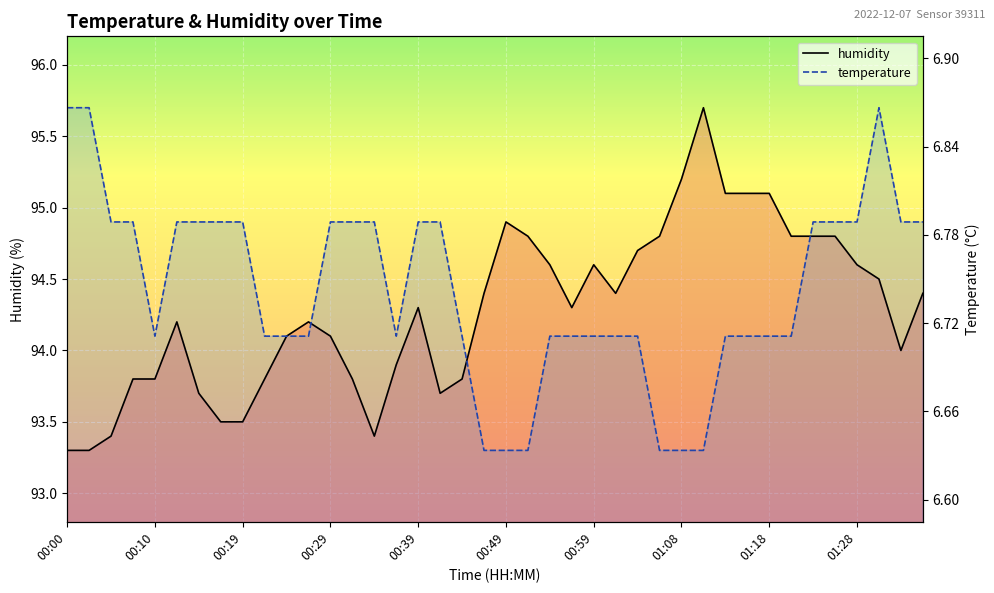

Which series has the widest spread of values?

humidity